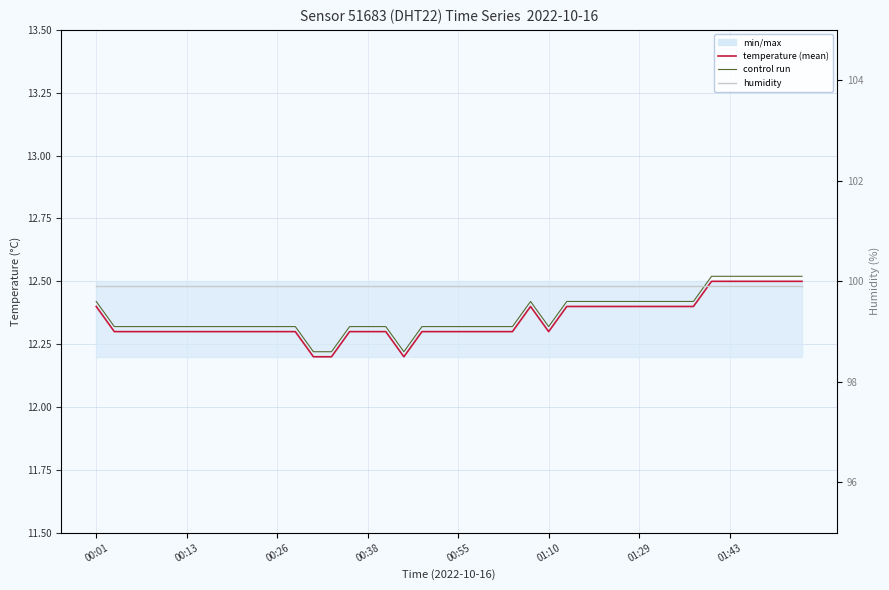

What is the maximum value for humidity?

99.9